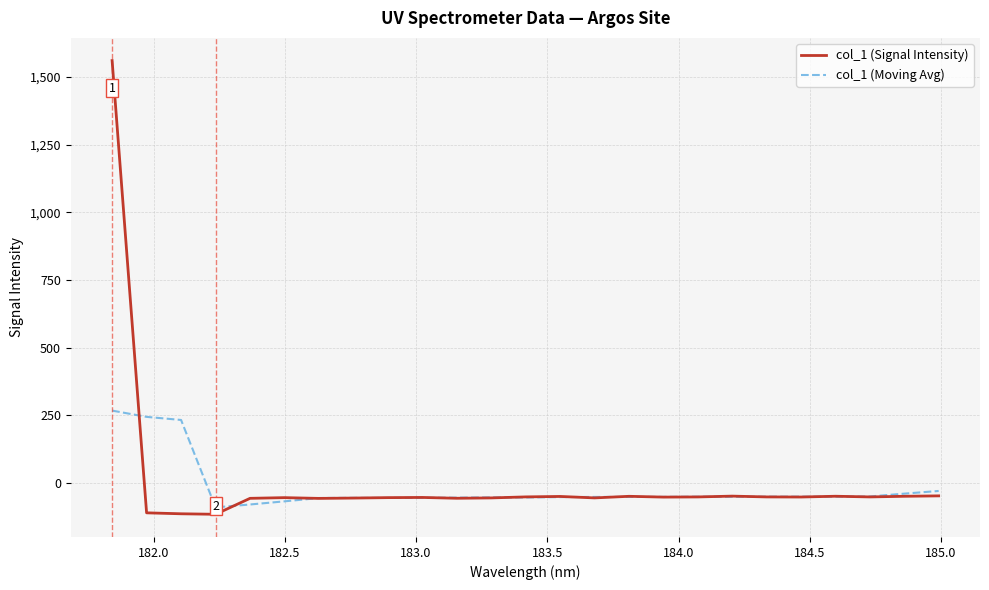

Which series has the largest range (max minus min)?

col_1 (Signal Intensity)